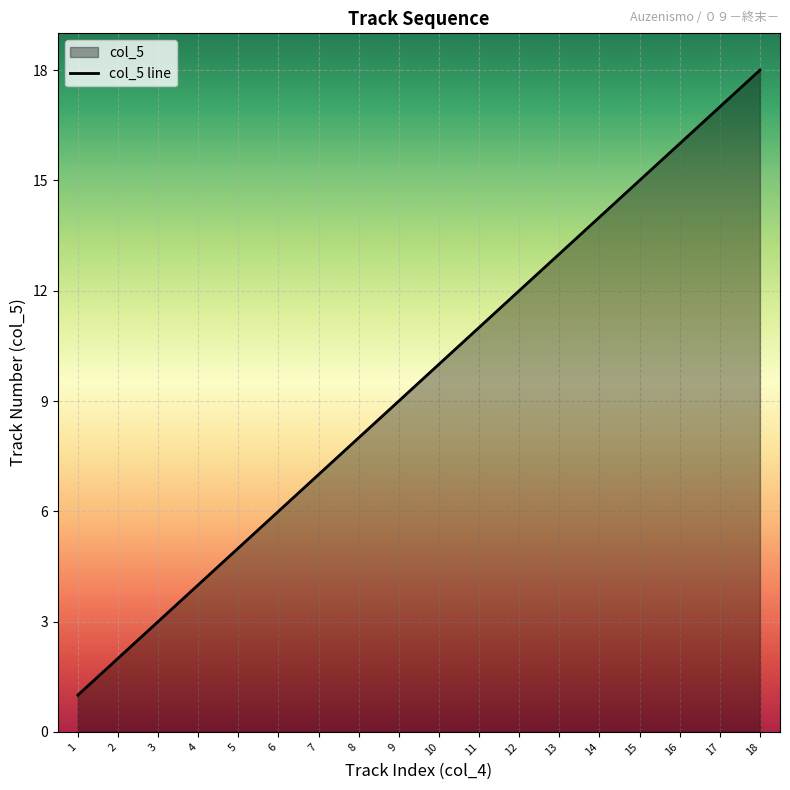

What is the smallest value displayed?

1